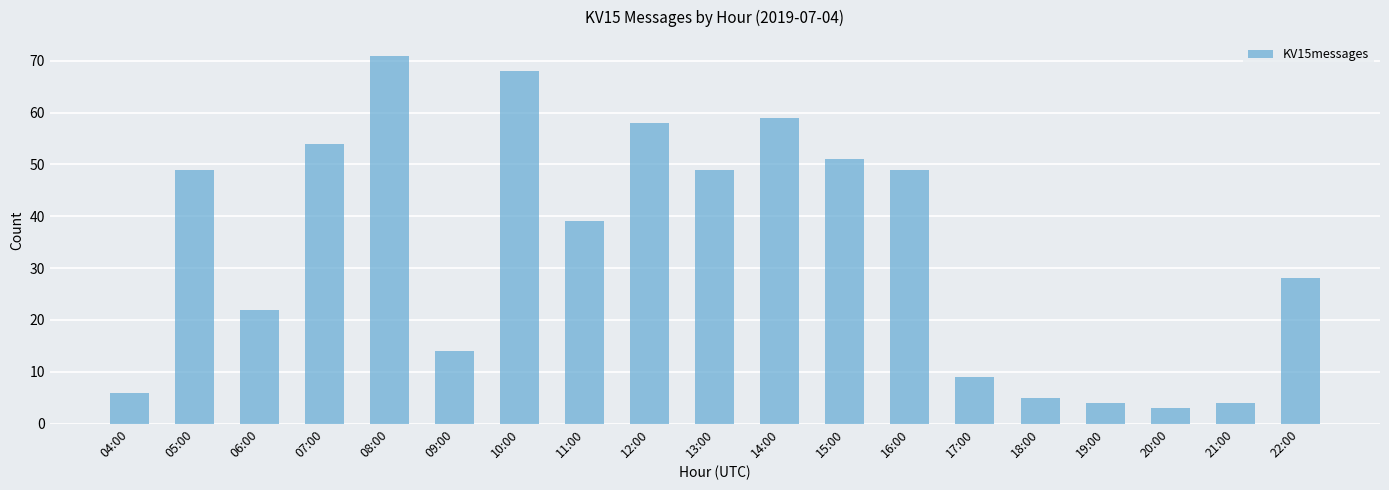

What is the difference between the maximum and minimum values?

68